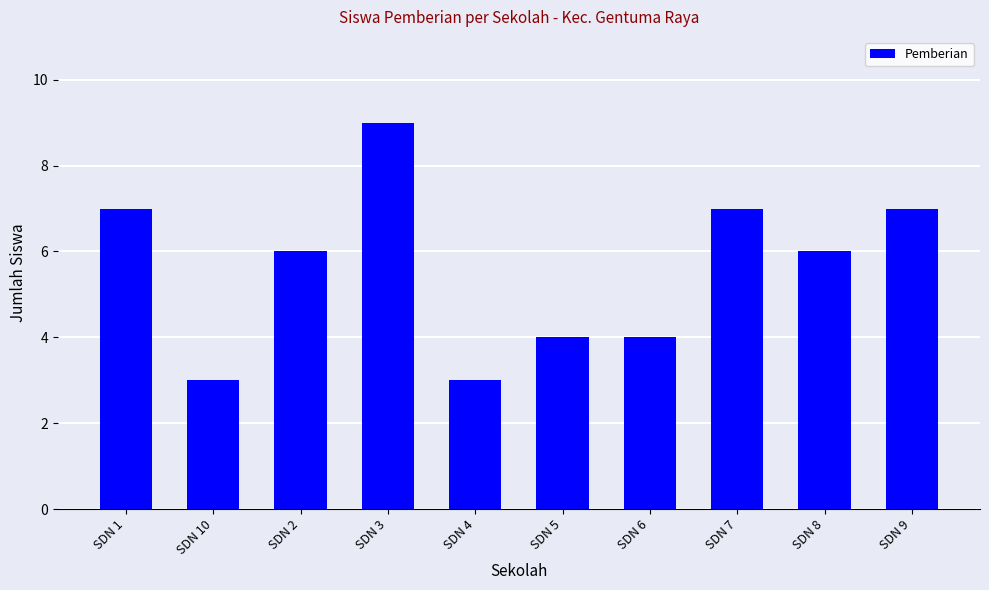

What is the difference between the maximum and minimum values?

6